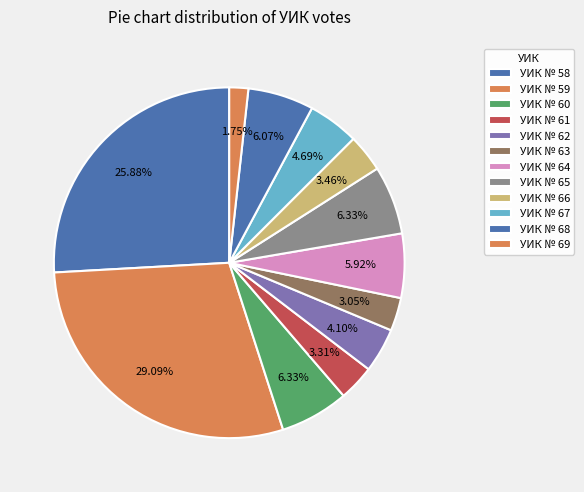

What percentage is the УИК № 60 slice, to the nearest percent?

6%